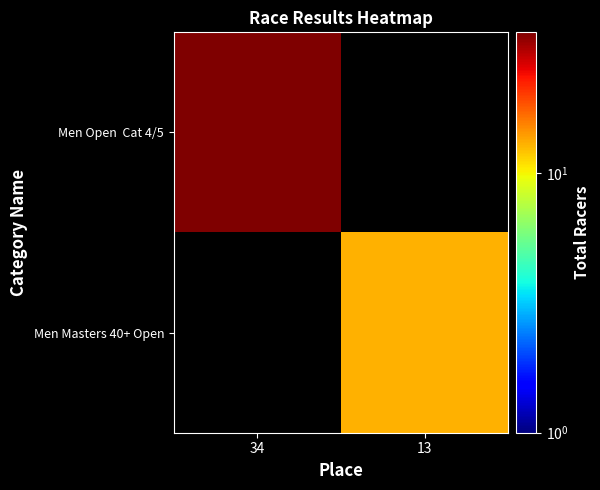

Read the Men Open Cat 4/5 value at 34.

35.0